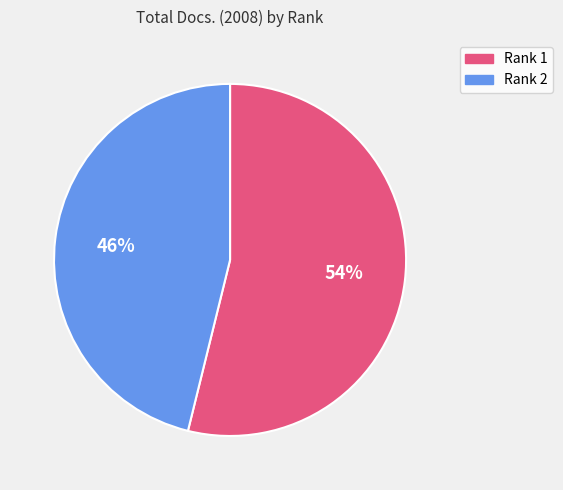

Is there any slice that represents more than half of the pie?

Yes